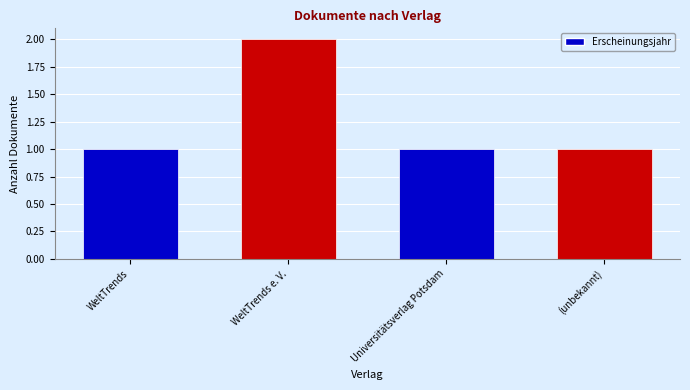

What is the difference between the maximum and second lowest values?

1